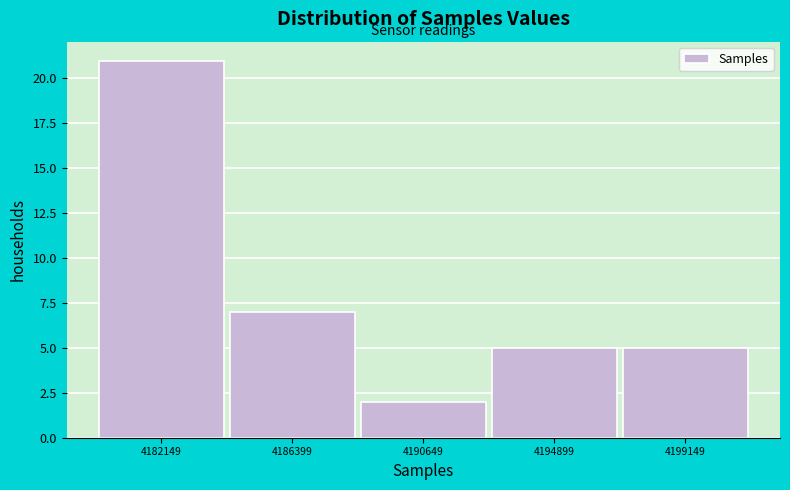

Reading left to right, transcribe this chart: for each bar, give the range it covers on the x-axis and its height. Neither the bar edges nor the heights are printed on the chart, so give them approximately, as read against the axes.

4180000 to 4184500: 21
4184500 to 4188500: 7
4188500 to 4193000: 2
4193000 to 4197000: 5
4197000 to 4201500: 5